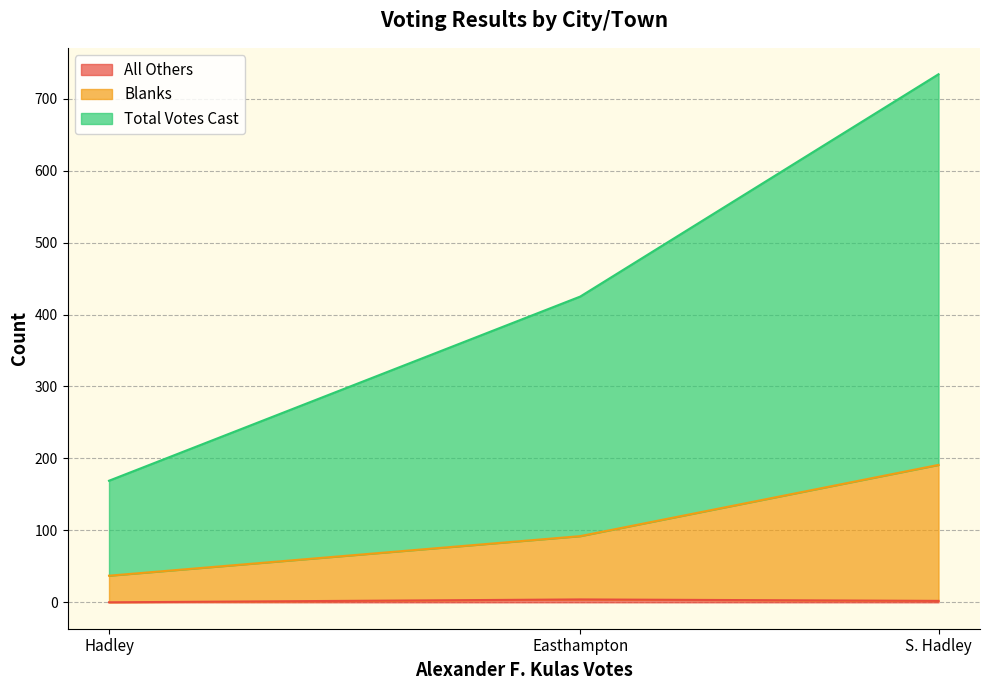

List the series in order of their peak value, lowest first.

All Others, Blanks, Total Votes Cast